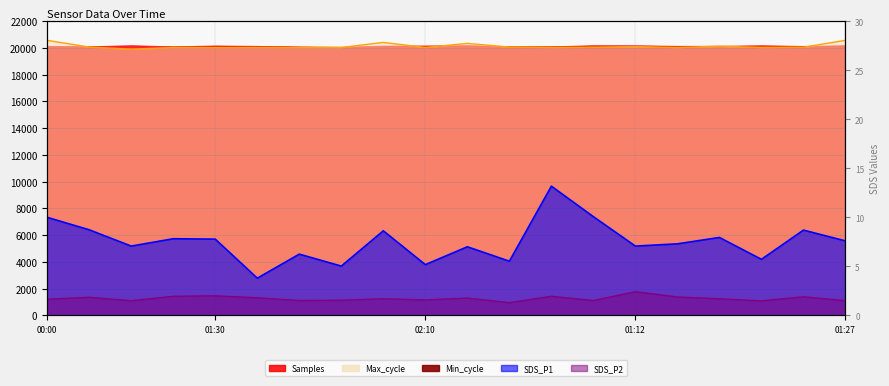

Read the SDS_P1 value at 02:10.

5.2